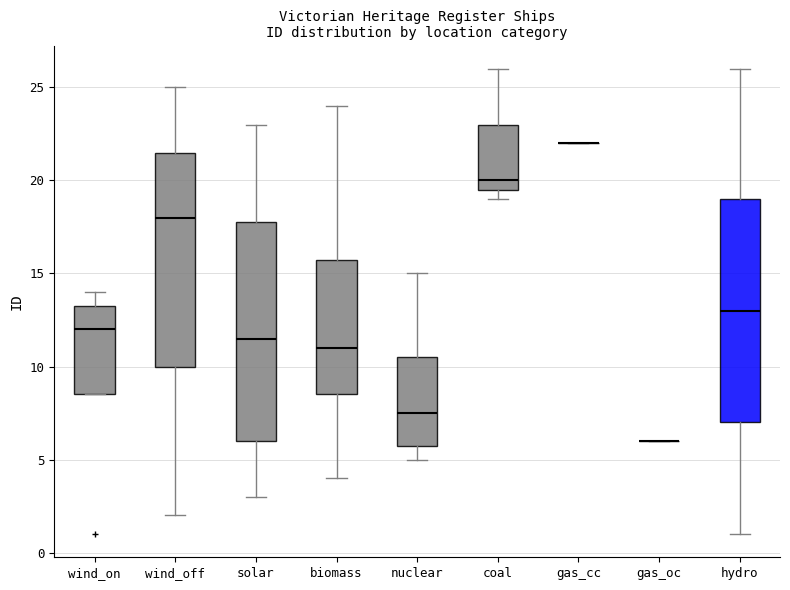

Reading left to right, read every box against the y-axis: the position of its median line, the range the box covers, and the ends of its whiskers. The values are not printed on the chart, so give them approximately, as read against the axis.

wind_on: median 12.0, box 8.5 to 13.5, whiskers 8.5 to 14.0
wind_off: median 18.0, box 10.0 to 21.5, whiskers 2.0 to 25.0
solar: median 11.5, box 6.0 to 18.0, whiskers 3.0 to 23.0
biomass: median 11.0, box 8.5 to 16.0, whiskers 4.0 to 24.0
nuclear: median 7.5, box 6.0 to 10.5, whiskers 5.0 to 15.0
coal: median 20.0, box 19.5 to 23.0, whiskers 19.0 to 26.0
gas_cc: box collapsed to a line at 22.0, whiskers 22.0 to 22.0
gas_oc: box collapsed to a line at 6.0, whiskers 6.0 to 6.0
hydro: median 13.0, box 7.0 to 19.0, whiskers 1.0 to 26.0